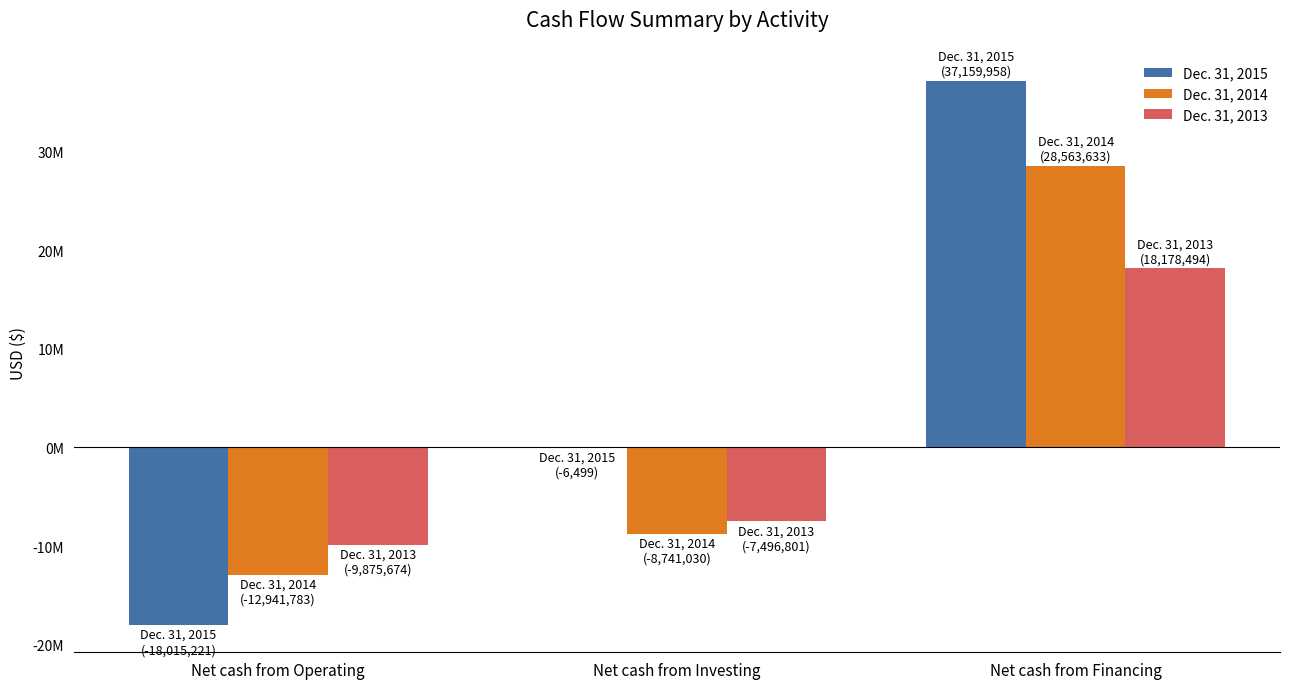

List the series in order of their peak value, lowest first.

Dec. 31, 2013, Dec. 31, 2014, Dec. 31, 2015